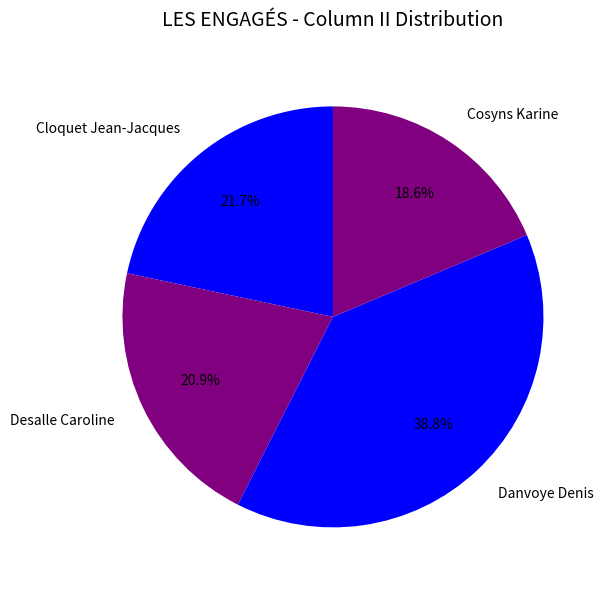

Is there any slice that represents more than half of the pie?

No